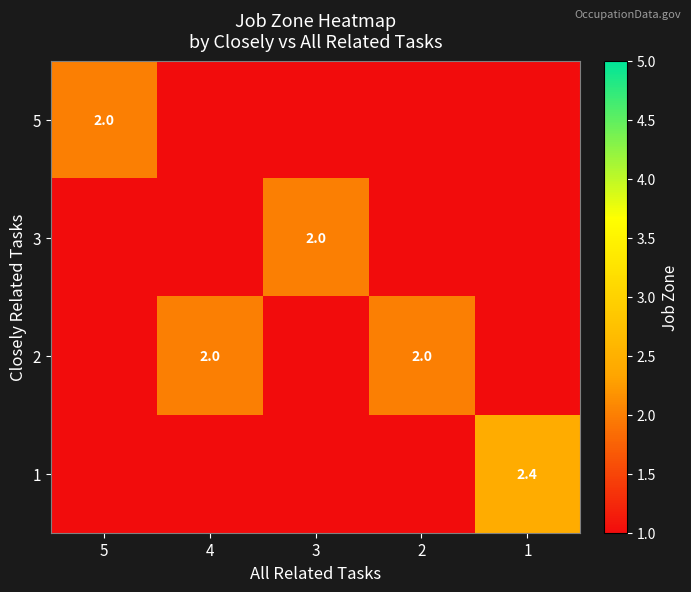

The value of 2 at 2 is 2.0. True or false?

True